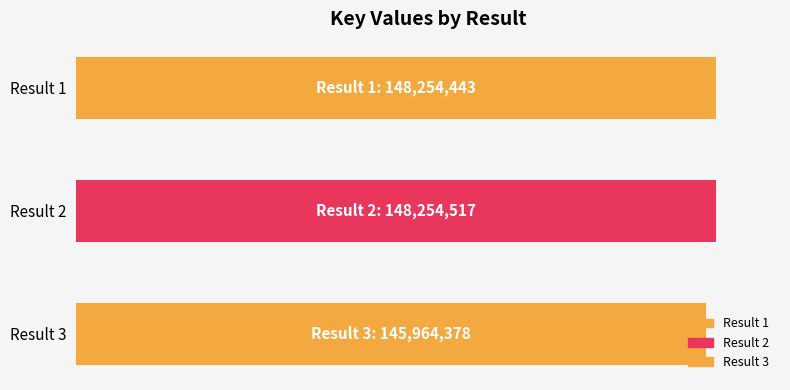

Are the bars horizontal?

Yes